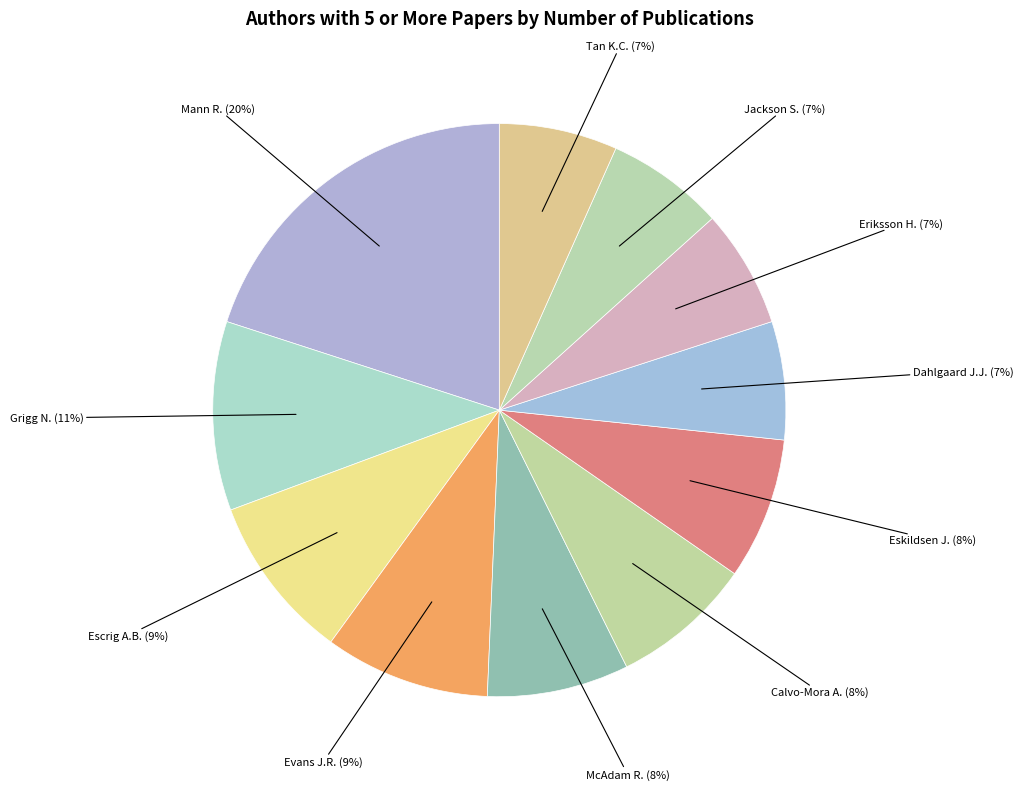

Does Eriksson H. account for over 50% of the chart?

No